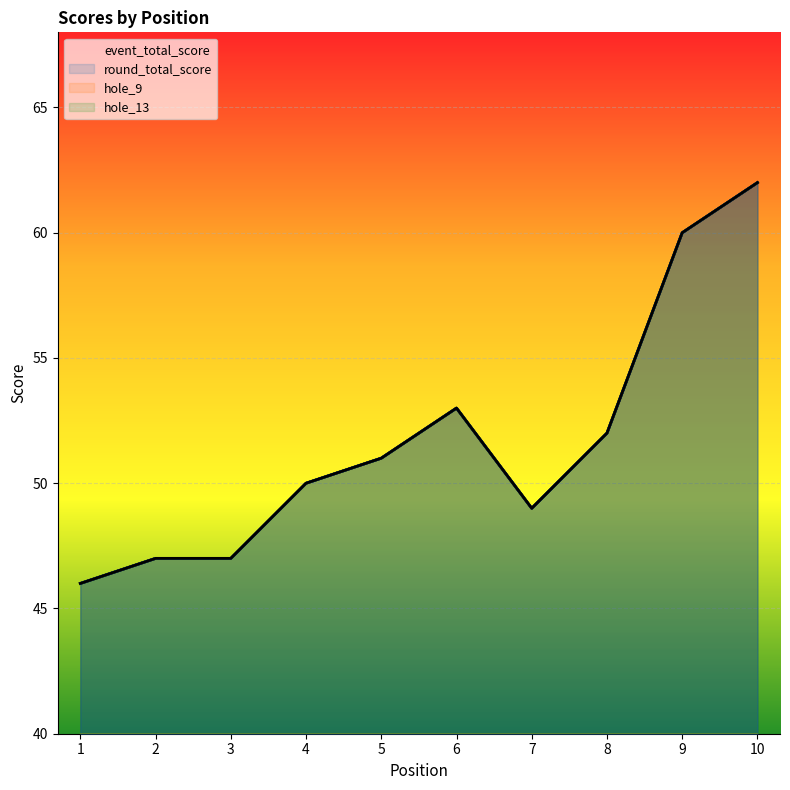

At which category does hole_13 reach its first local valley?

3